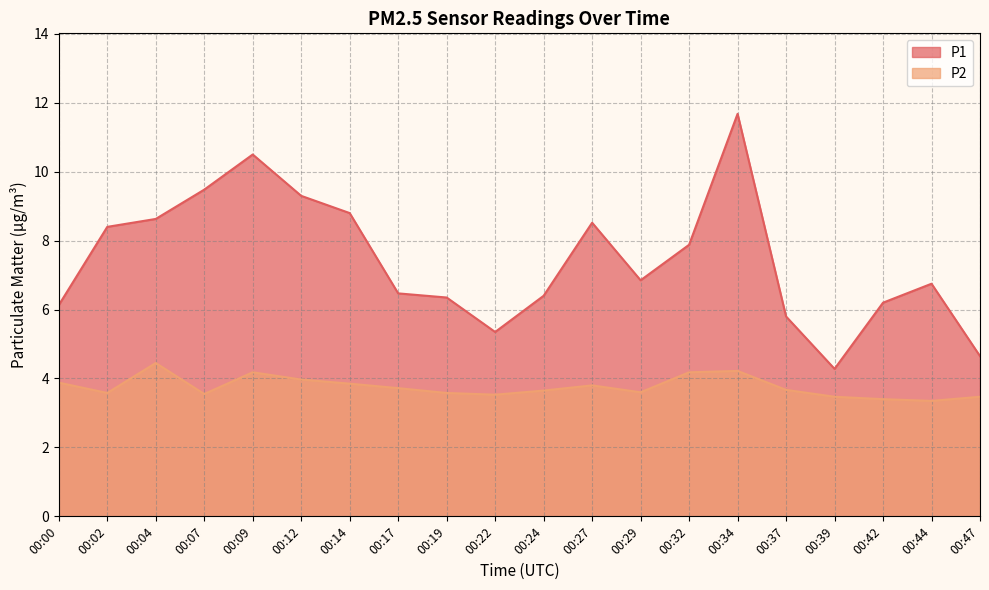

True or false: P2 and P1 intersect in this chart.

False